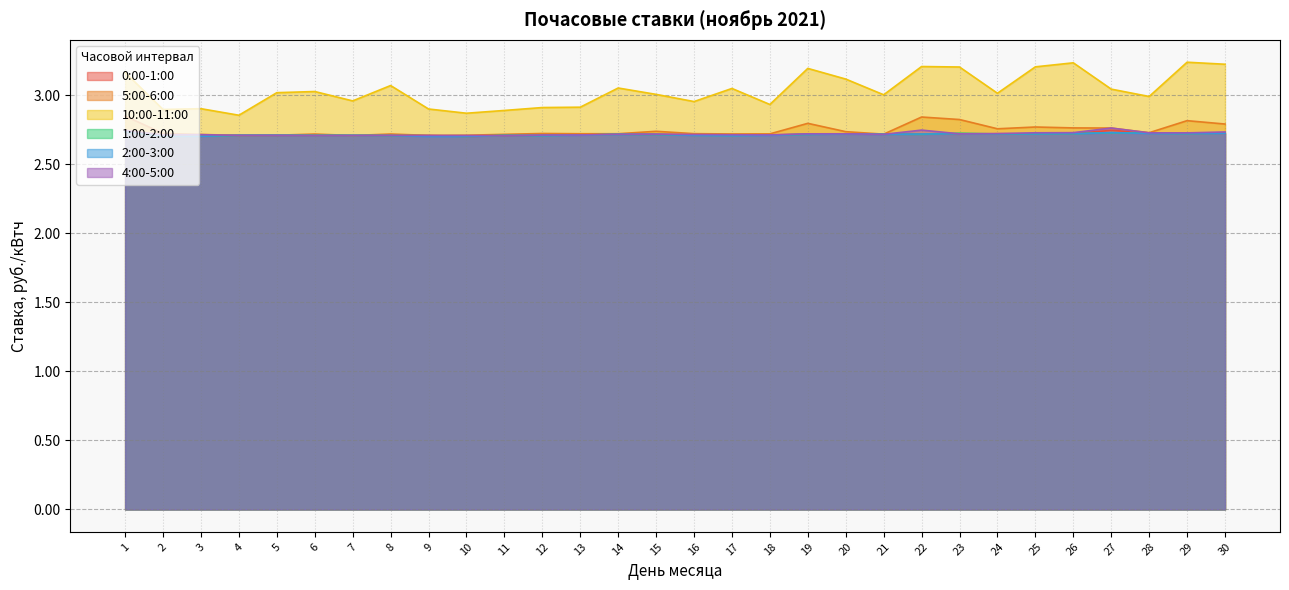

At which label does 5:00-6:00 reach its minimum?

7